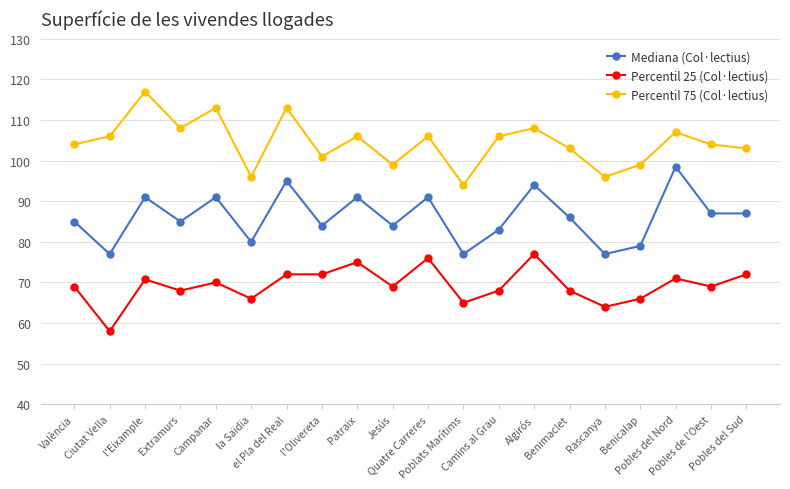

True or false: Percentil 75 (Col·lectius) has a value of 182.8 at Ciutat Vella.

False